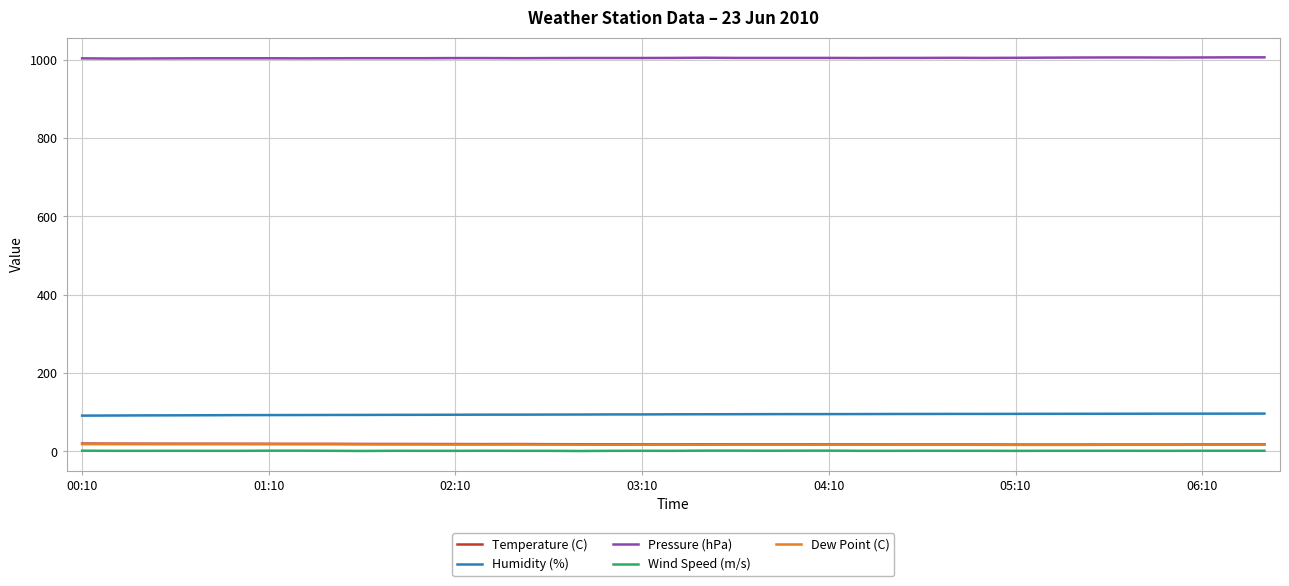

True or false: Humidity (%) and Temperature (C) intersect in this chart.

False